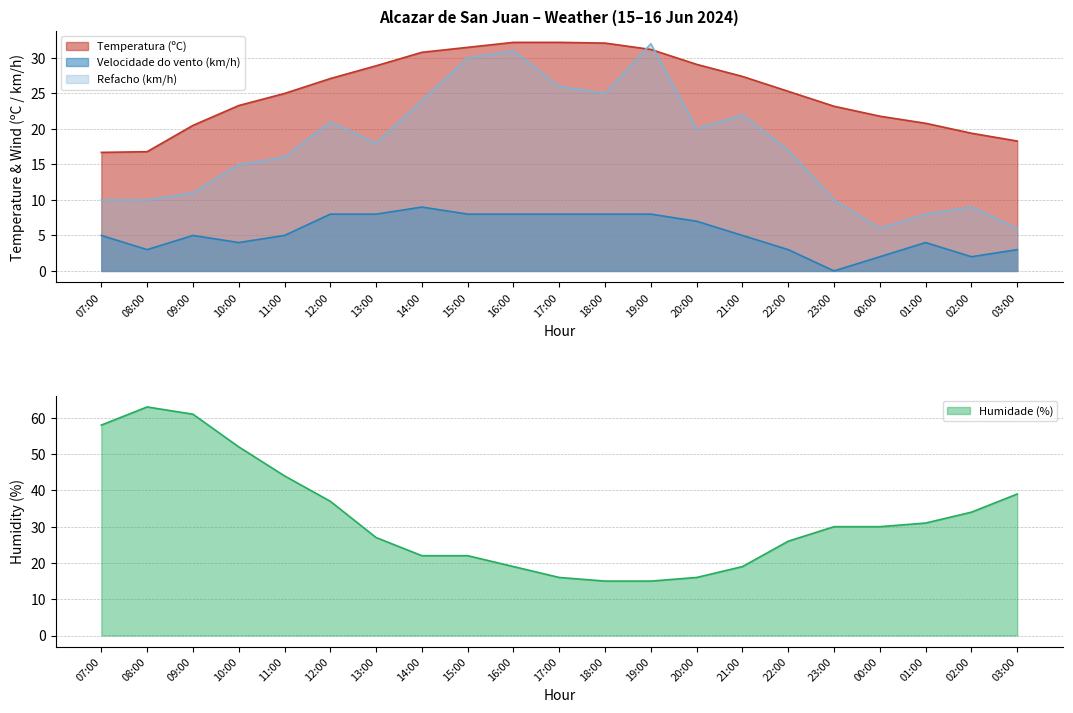

Which series has the largest total across all categories?

Humidade (%)